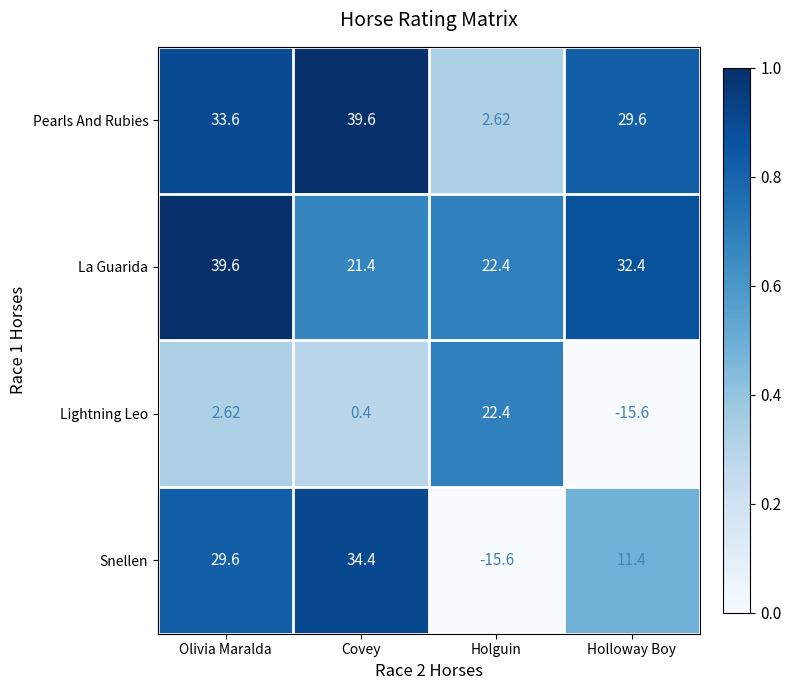

At which label does Lightning Leo first exceed 2?

Olivia Maralda